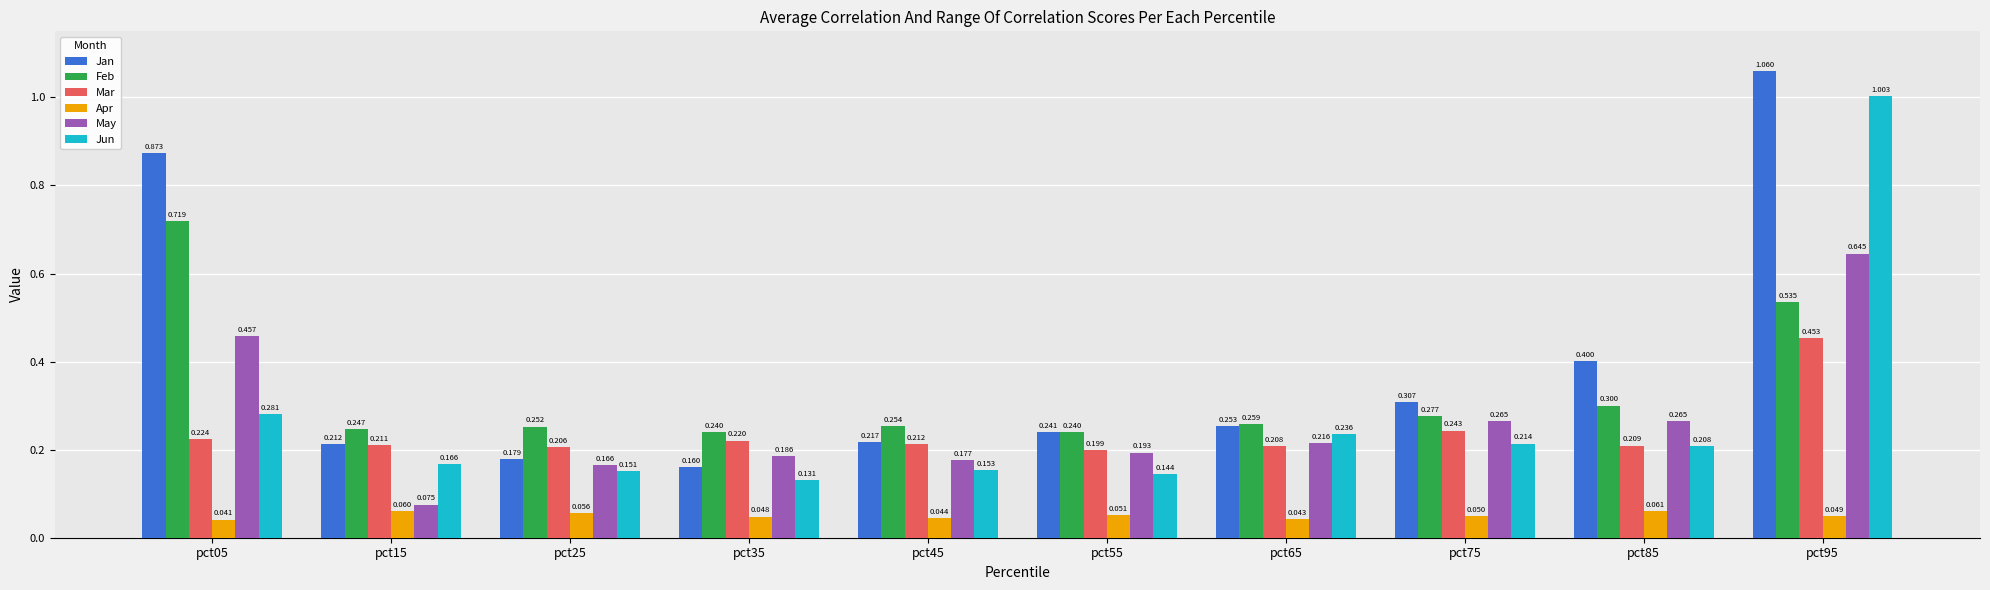

Which series has the largest range (max minus min)?

Jan